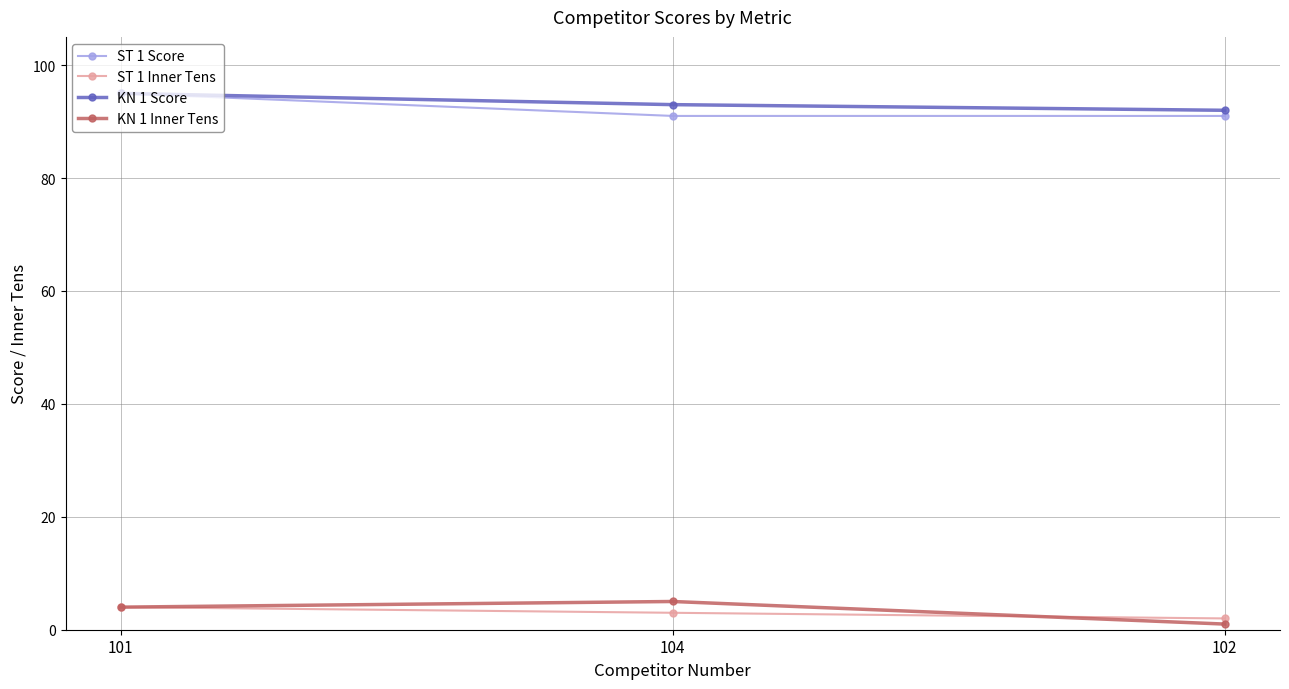

What is the label of the 2nd point from the right?

104